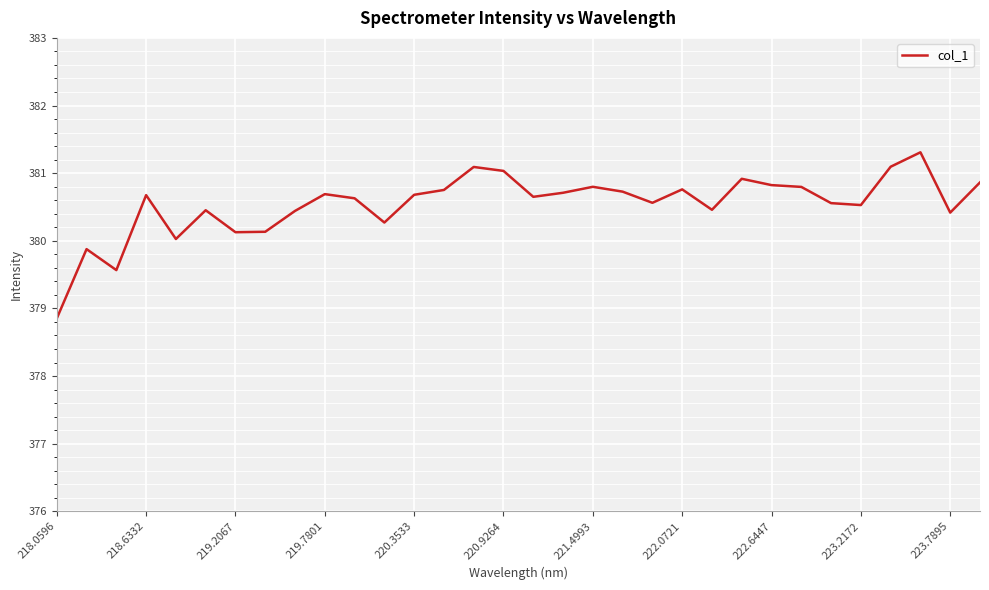

What is the difference between the maximum and second lowest values?

1.7